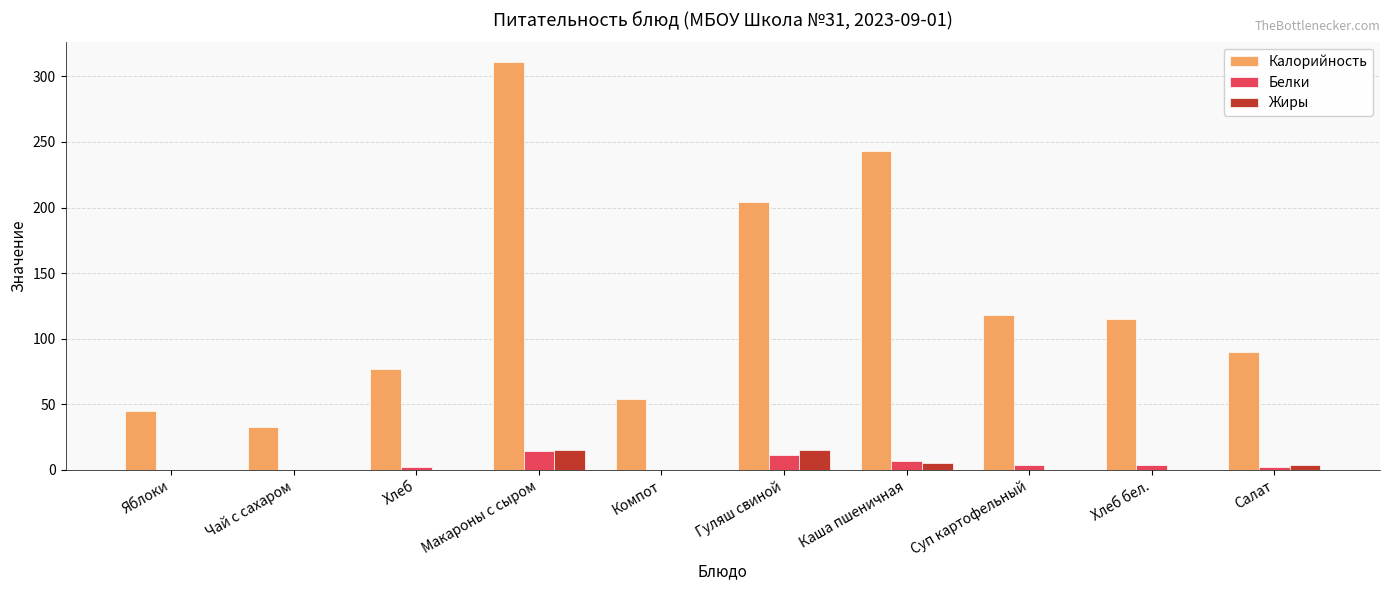

Between Каша пшеничная and Хлеб бел., which series saw the biggest shift?

Калорийность